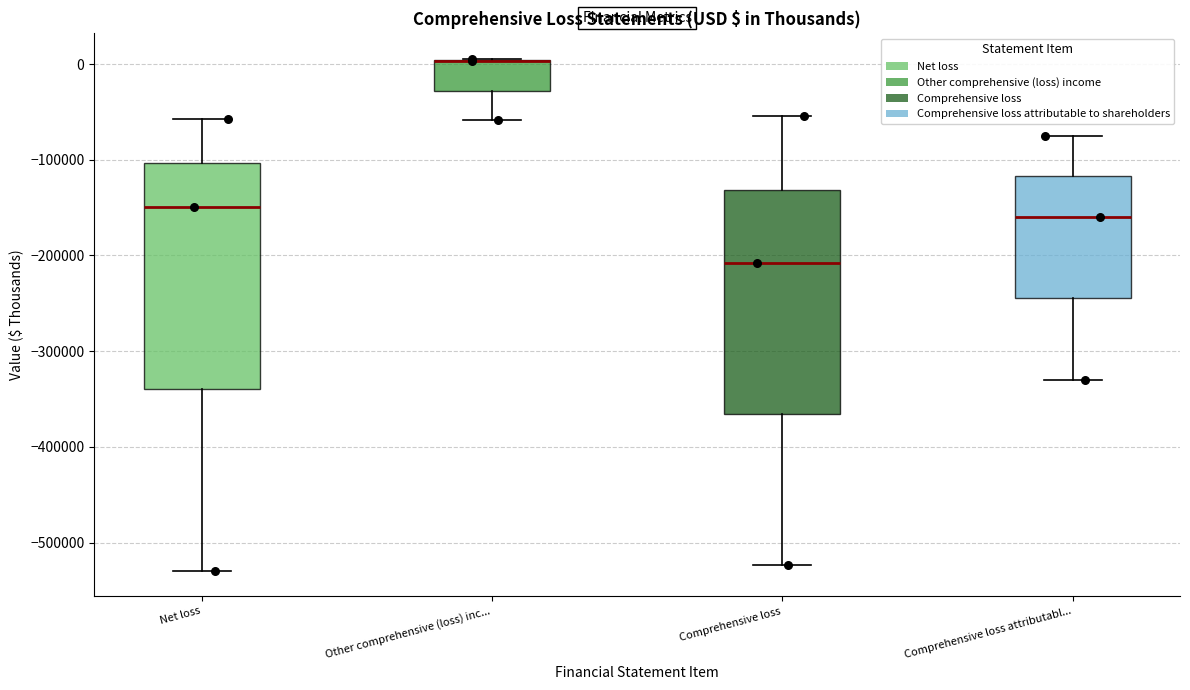

Where is the lower edge of the box for Other comprehensive (loss) inc... on the y-axis? The values are not printed on the chart, so give them approximately, as read against the axis.

-30000